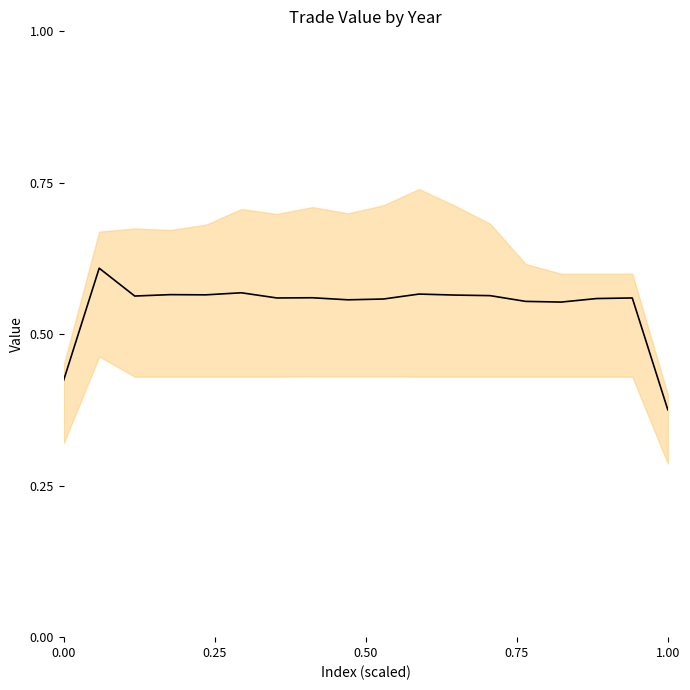

What is the greatest value displayed?

0.6